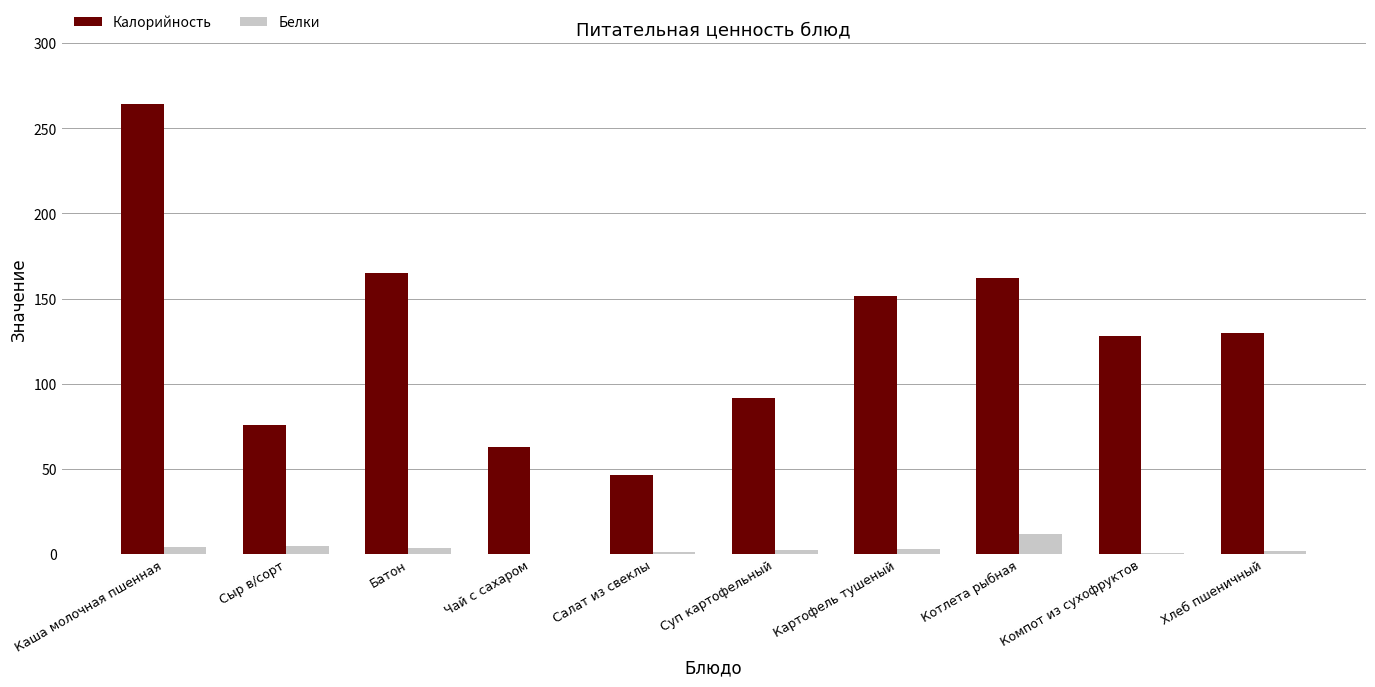

Which series changed the most between Котлета рыбная and Хлеб пшеничный?

Калорийность